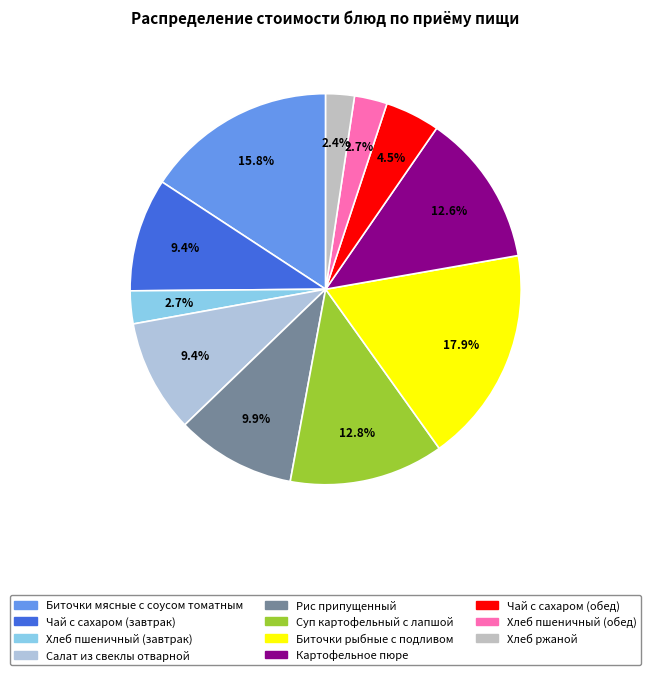

Is it true that Чай с сахаром (обед) is 12% of the pie?

False